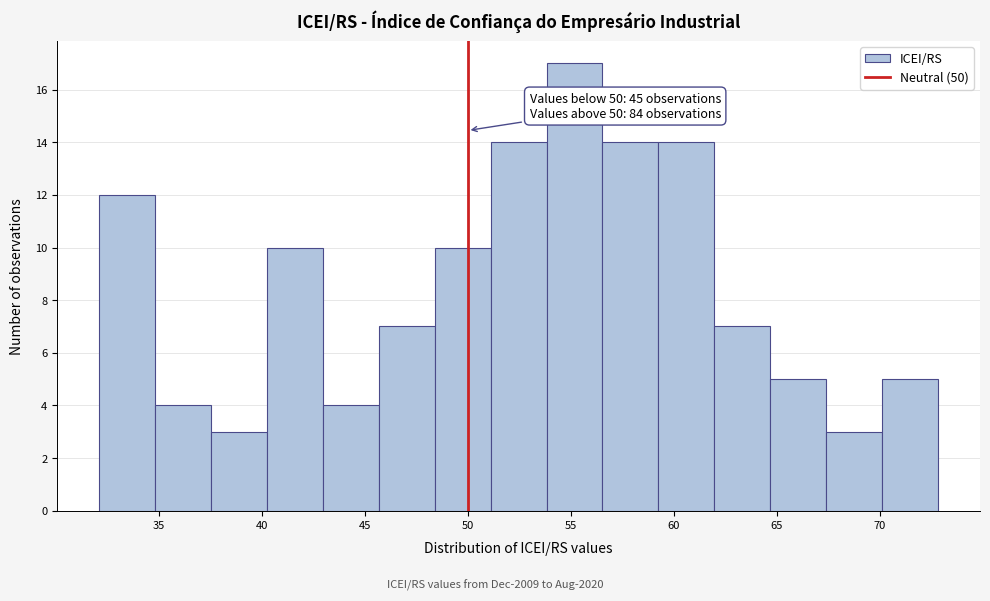

Which range on the x-axis has the tallest bar?

54.0 to 56.5